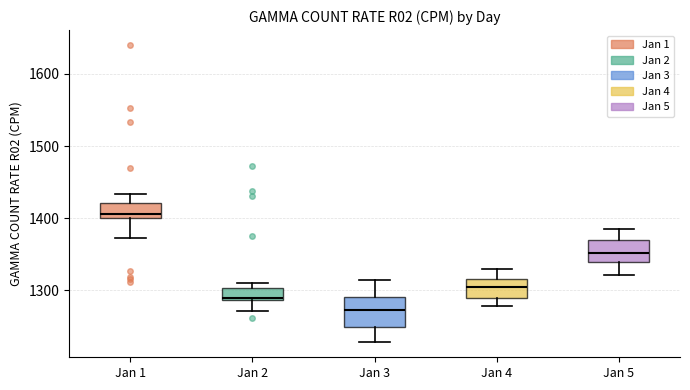

Reading left to right, read every box against the y-axis: the position of its median line, the range the box covers, and the ends of its whiskers. The values are not printed on the chart, so give them approximately, as read against the axis.

Jan 1: median 1410, box 1400 to 1420, whiskers 1370 to 1430
Jan 2: median 1290 (just above the box's lower edge), box 1290 to 1300, whiskers 1270 to 1310
Jan 3: median 1270, box 1250 to 1290, whiskers 1230 to 1320
Jan 4: median 1310, box 1290 to 1320, whiskers 1280 to 1330
Jan 5: median 1350, box 1340 to 1370, whiskers 1320 to 1390